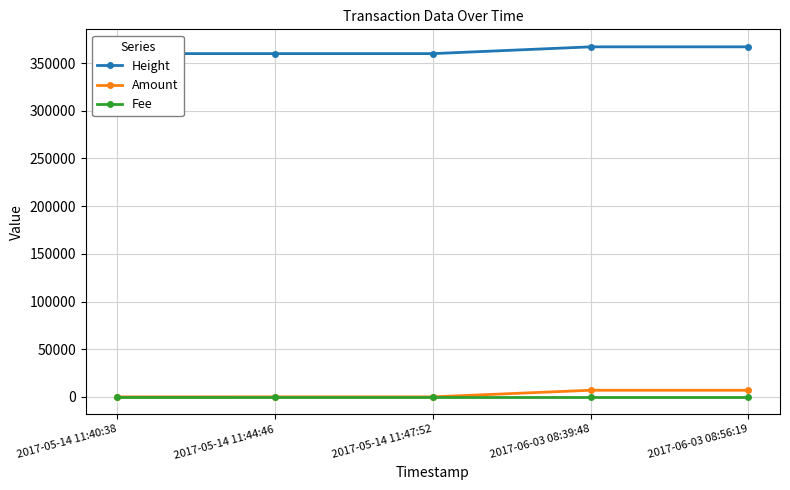

Which category has the highest value in the Amount series?

2017-06-03 08:39:48